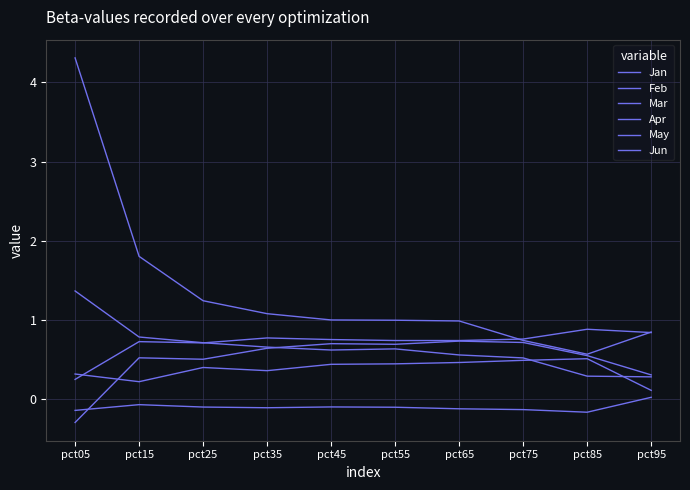

At which category does the chart reach its minimum across all series?

pct05